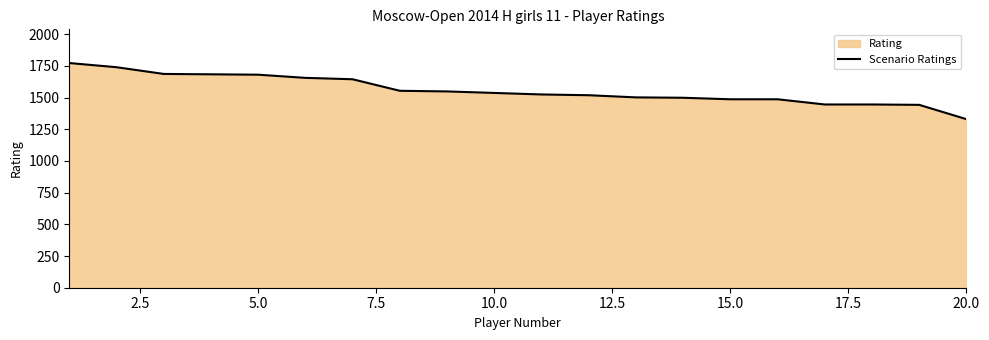

Is it true that the value at 5.0 is 2721?

False